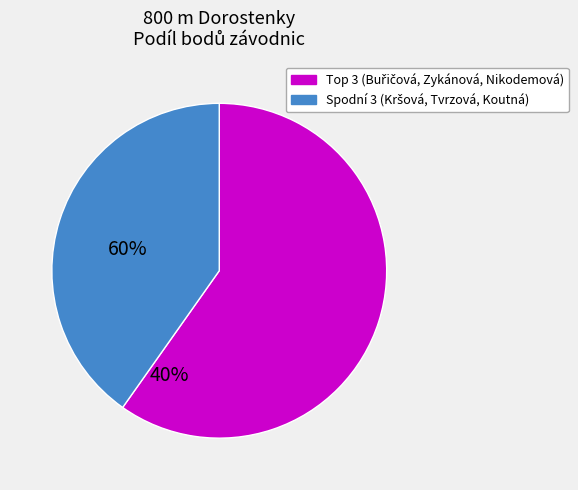

Is there any slice that represents more than half of the pie?

Yes